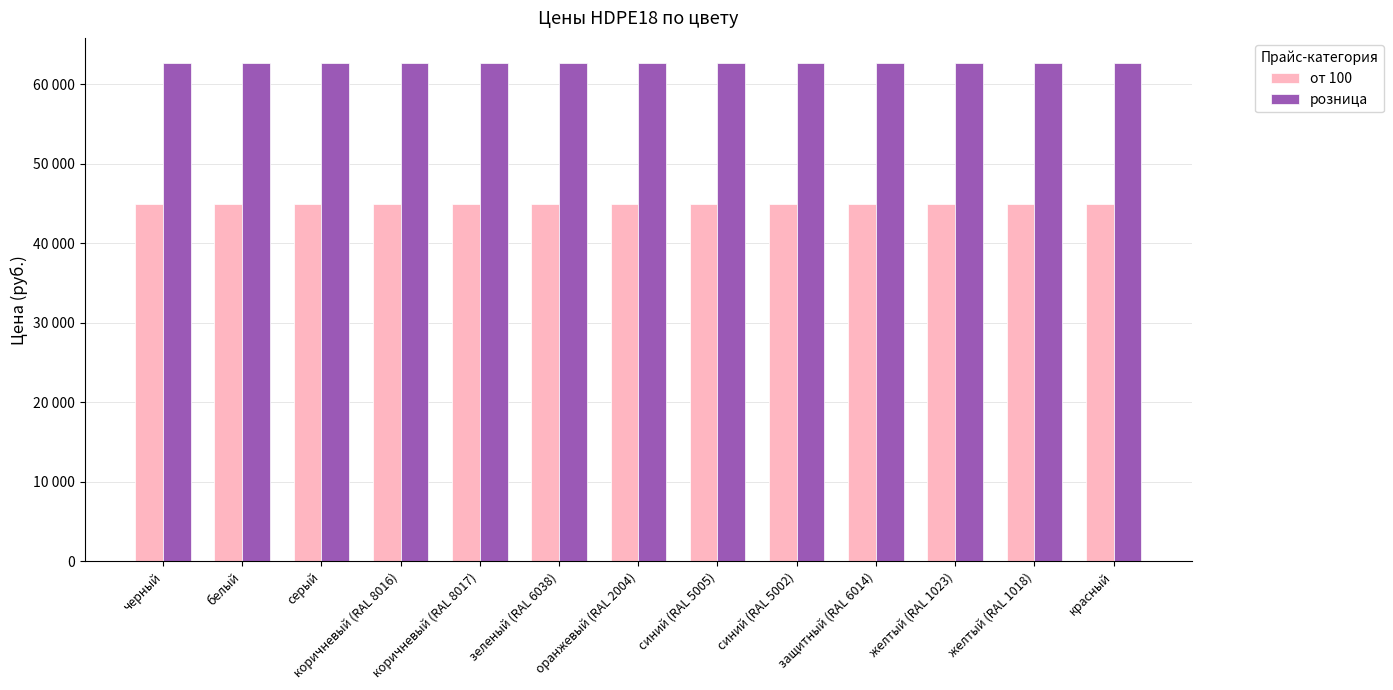

What are all the series names shown in the legend?

от 100, розница